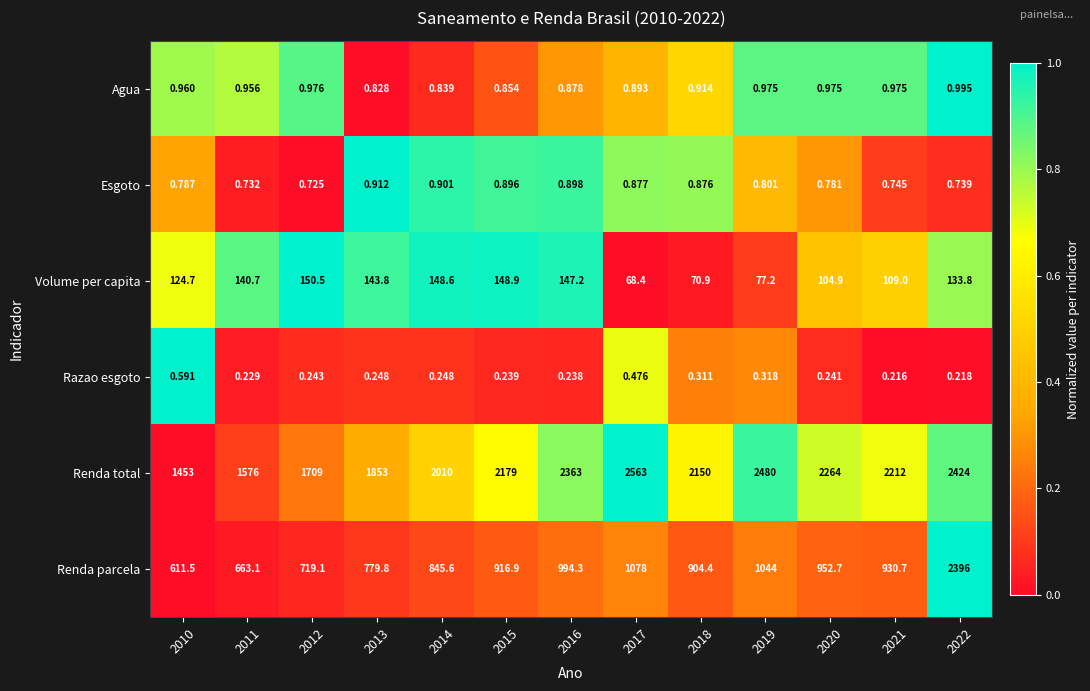

At 2016, list the series in order from smallest to largest.

Razao esgoto, Agua, Esgoto, Volume per capita, Renda parcela, Renda total